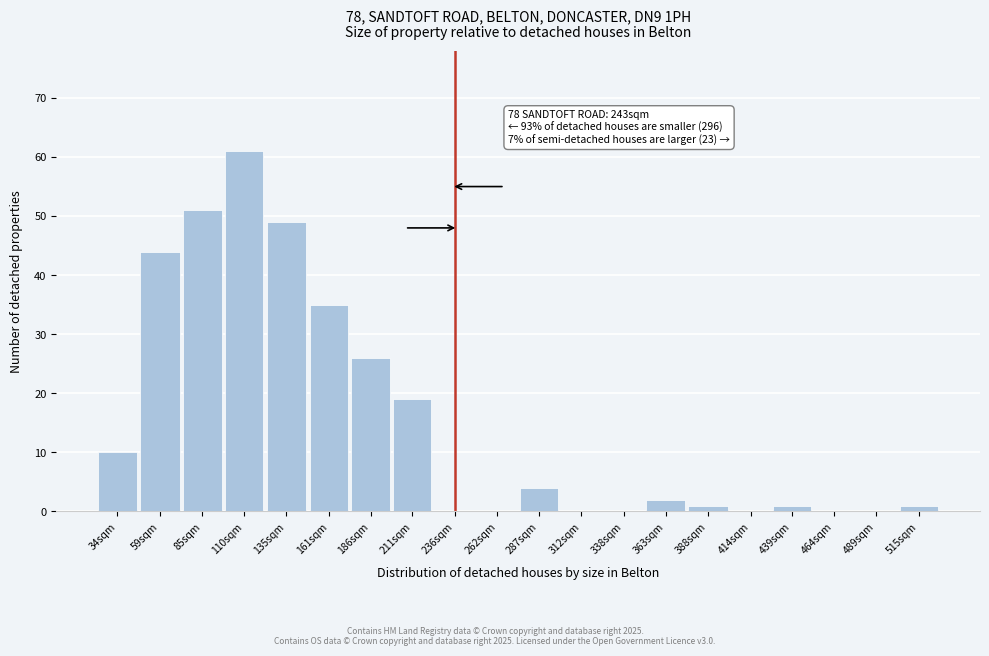

Reading right to left, what are all the values shown in this chart?

515sqm=1	489sqm=0	464sqm=0	439sqm=1	414sqm=0	388sqm=1	363sqm=2	338sqm=0	312sqm=0	287sqm=4	262sqm=0	236sqm=0	211sqm=19	186sqm=26	161sqm=35	135sqm=49	110sqm=61	85sqm=51	59sqm=44	34sqm=10